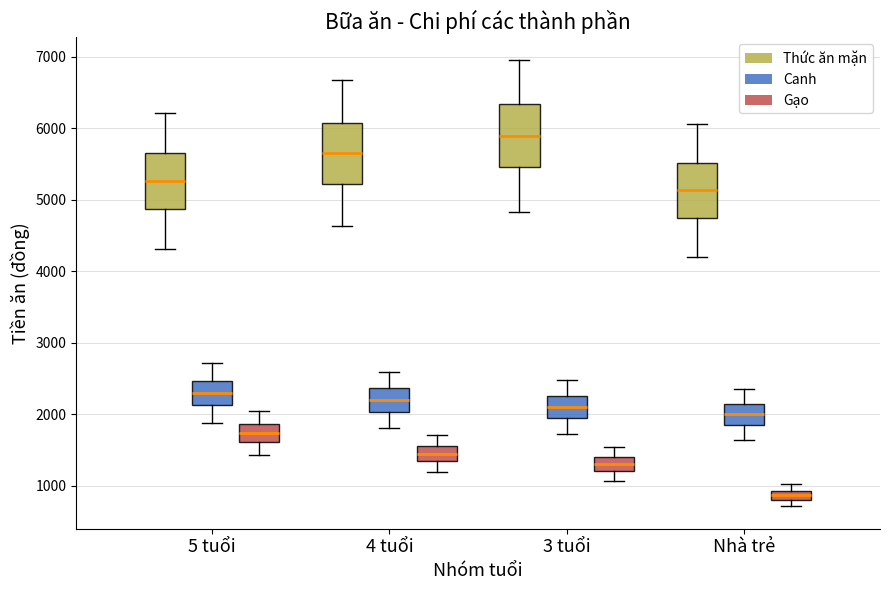

Where does the upper whisker of the box for Nhà trẻ (Thức ăn mặn) end on the y-axis? The values are not printed on the chart, so give them approximately, as read against the axis.

6100